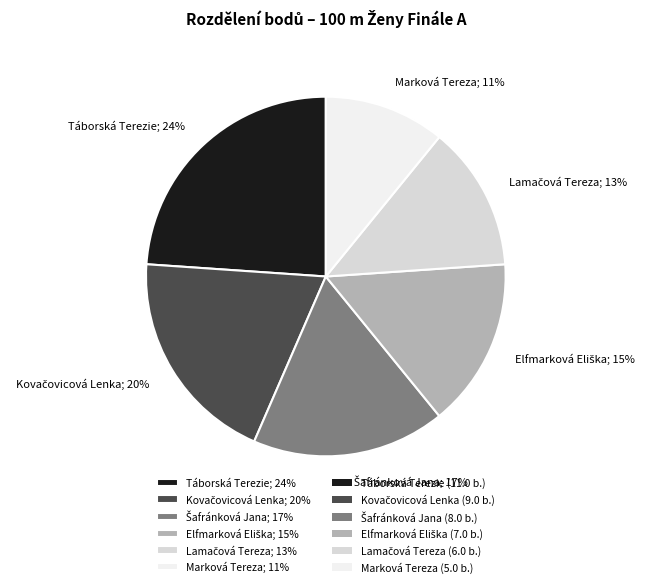

Is it true that Marková Tereza; 11% is 11% of the pie?

True